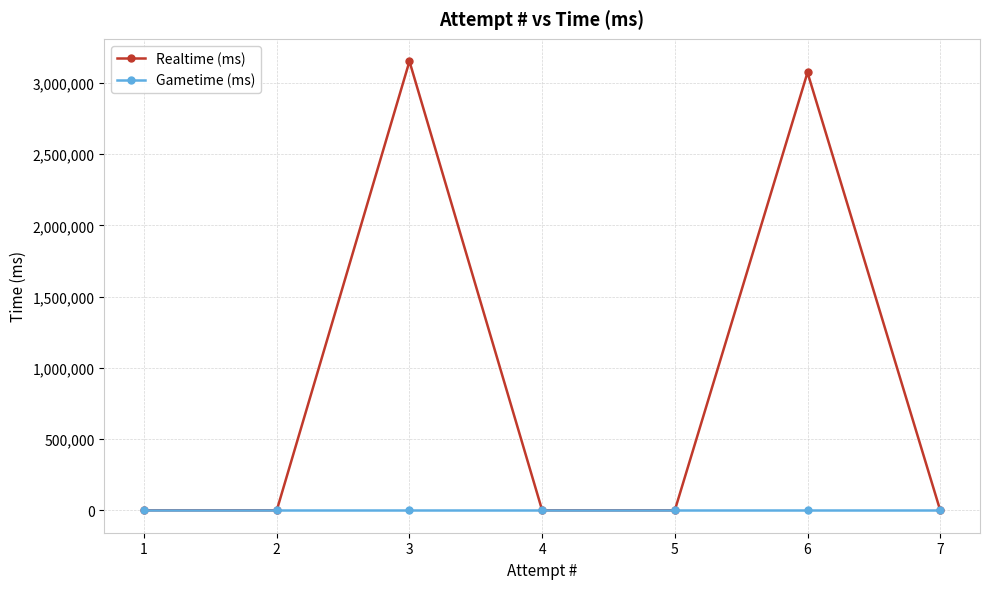

Reading left to right, transcribe all the data shown in this chart.

Realtime (ms): 1=0	2=0	3=3151540	4=0	5=0	6=3072875	7=0
Gametime (ms): 1=0	2=0	3=0	4=0	5=0	6=0	7=0